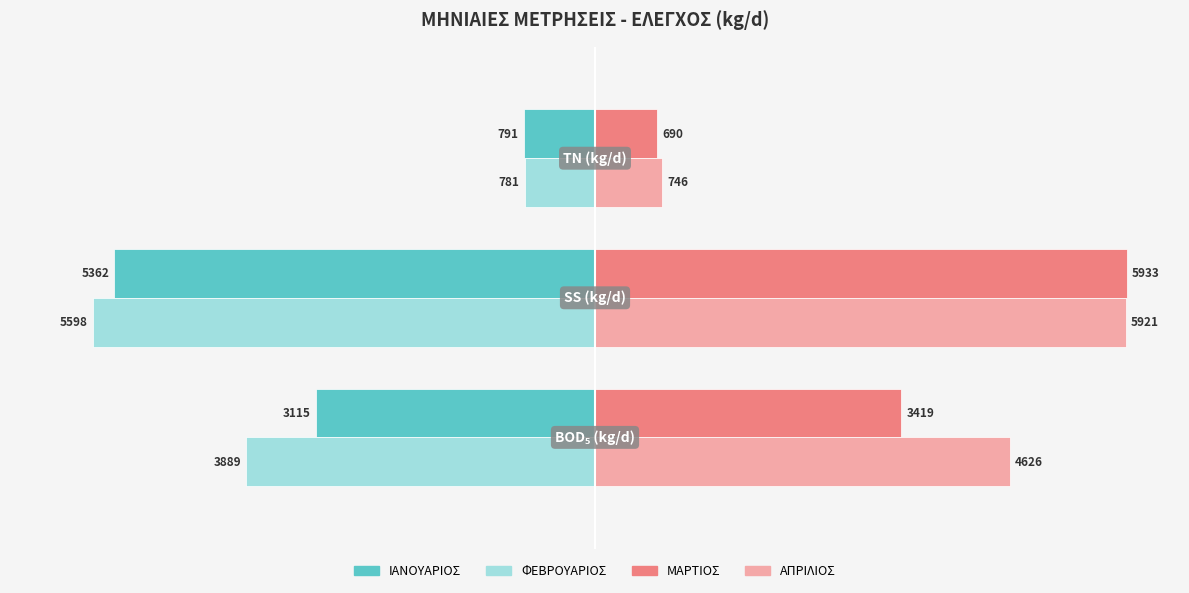

What are all the series names shown in the legend?

ΙΑΝΟΥΑΡΙΟΣ, ΦΕΒΡΟΥΑΡΙΟΣ, ΜΑΡΤΙΟΣ, ΑΠΡΙΛΙΟΣ